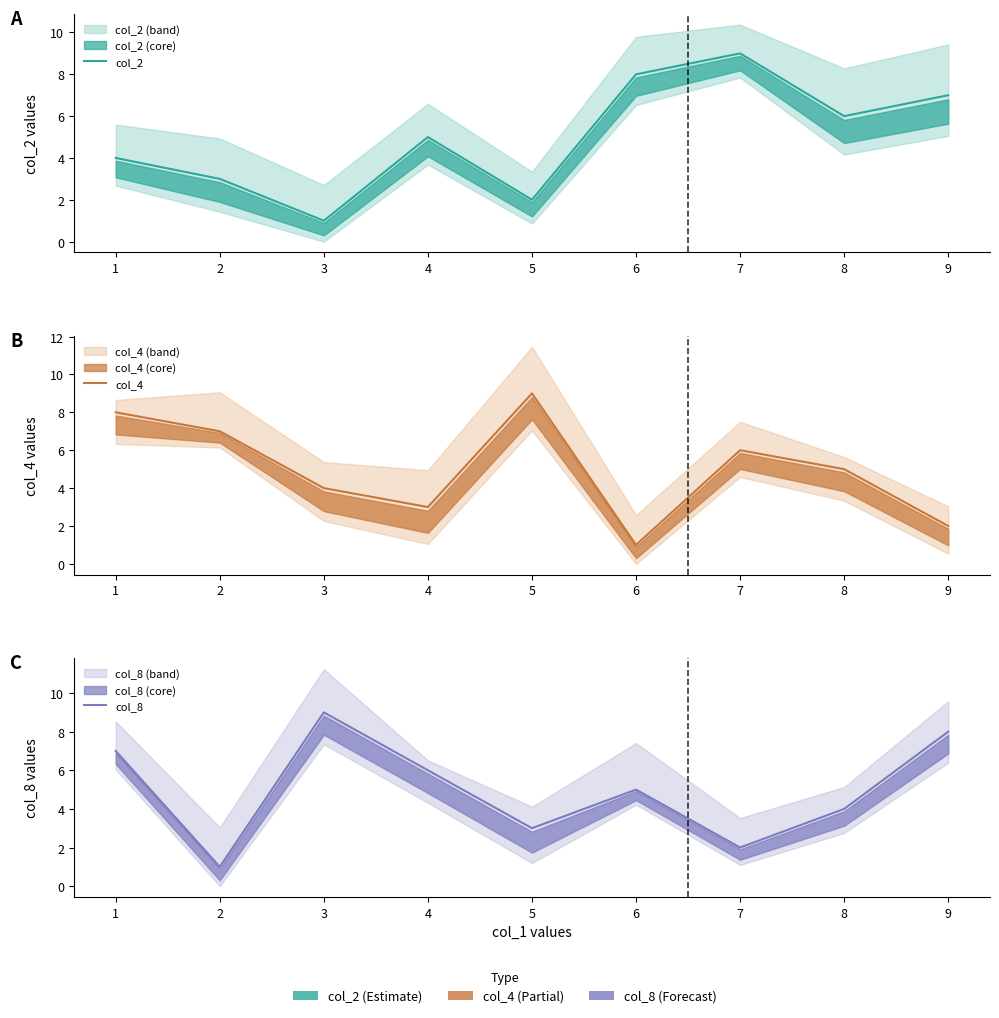

What is the sum of all col_2 values?

45